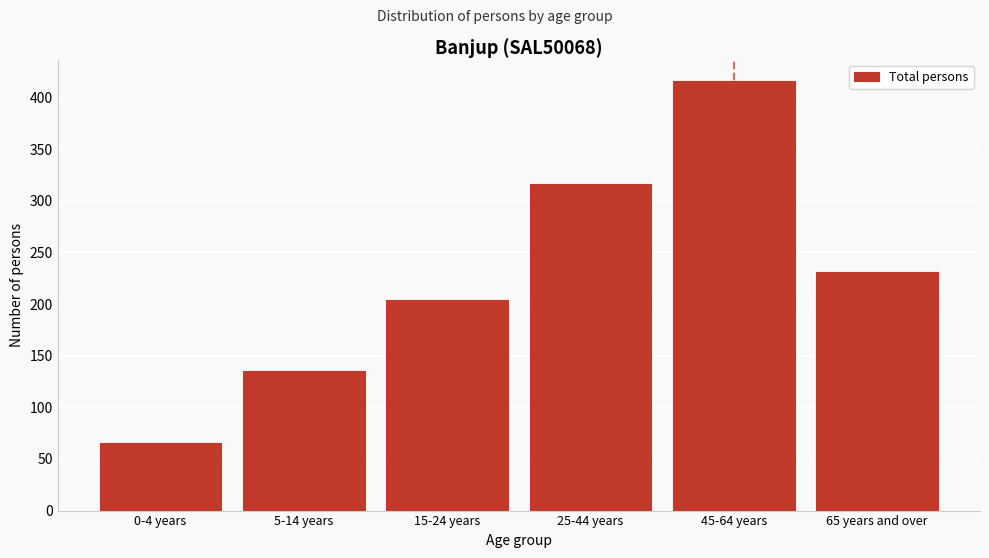

Reading left to right, list all the values displayed in this chart.

0-4 years=65	5-14 years=135	15-24 years=204	25-44 years=316	45-64 years=416	65 years and over=231